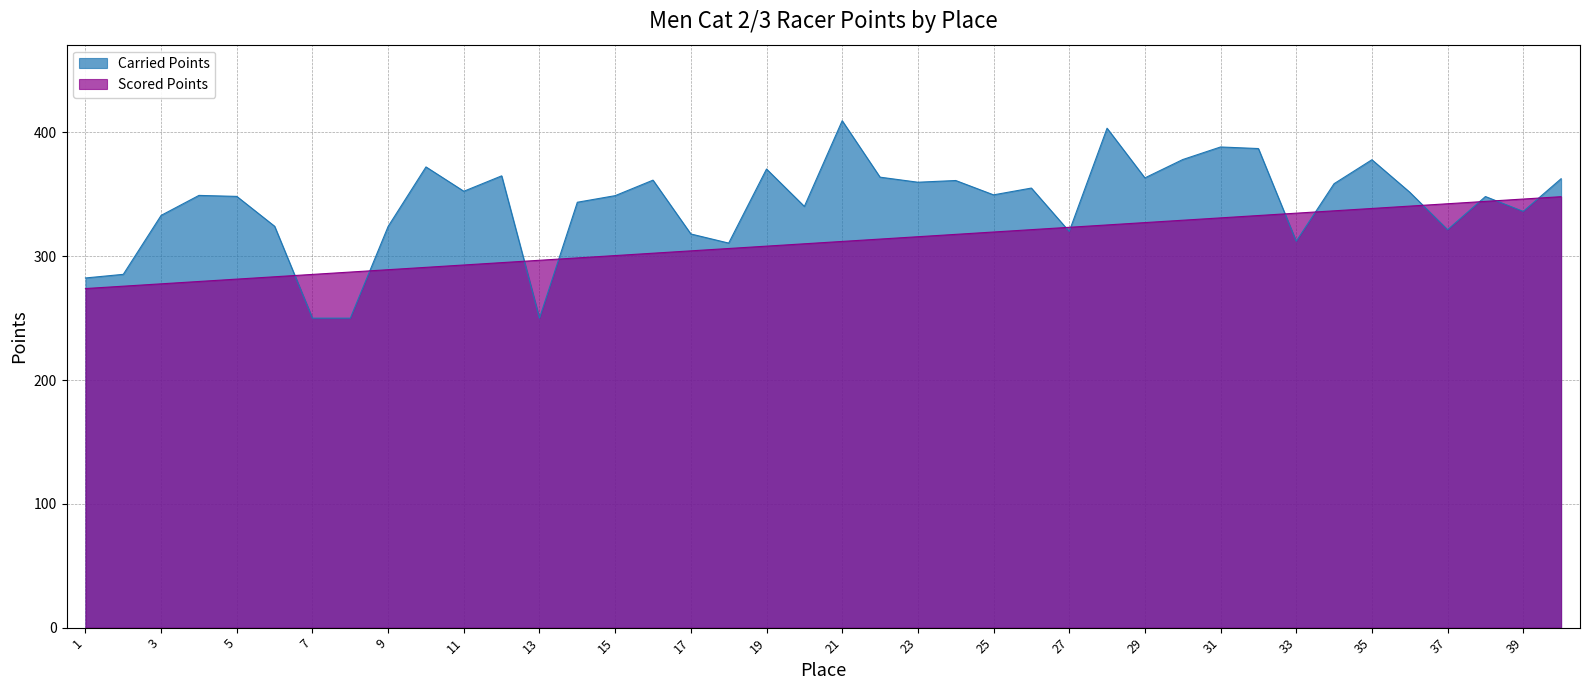

Which series has the largest range (max minus min)?

Carried Points